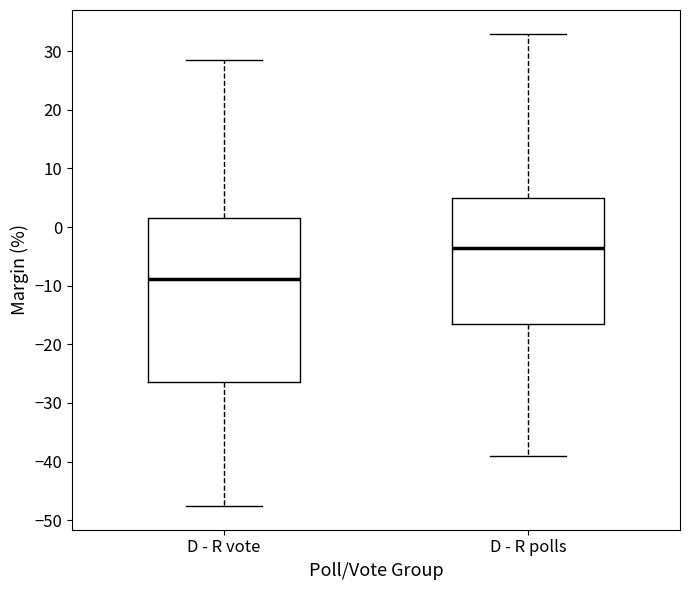

Where does the lower whisker of the box for D - R polls end on the y-axis? The values are not printed on the chart, so give them approximately, as read against the axis.

-39